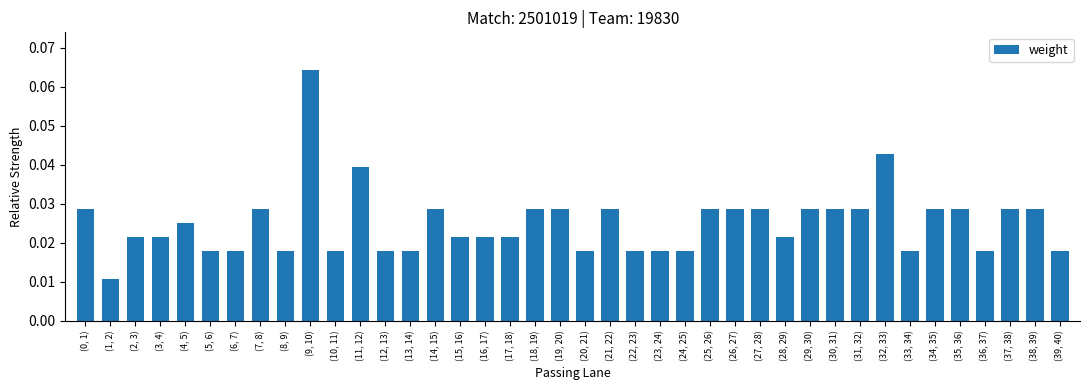

Where is the data nearest to the value 0?

(1, 2)